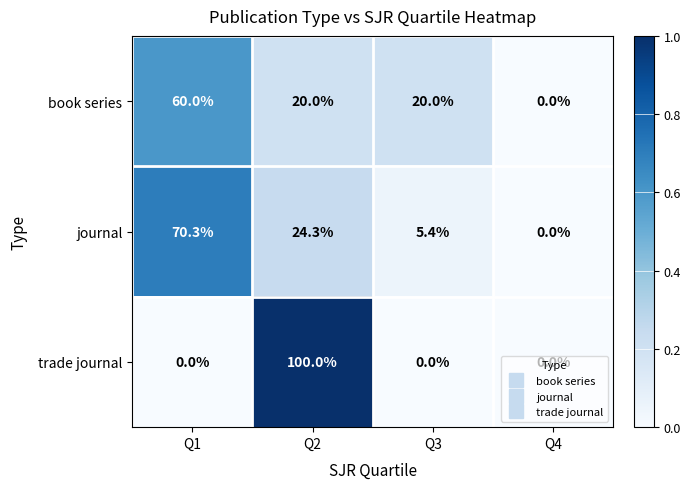

List the series in order of their peak value, lowest first.

book series, journal, trade journal